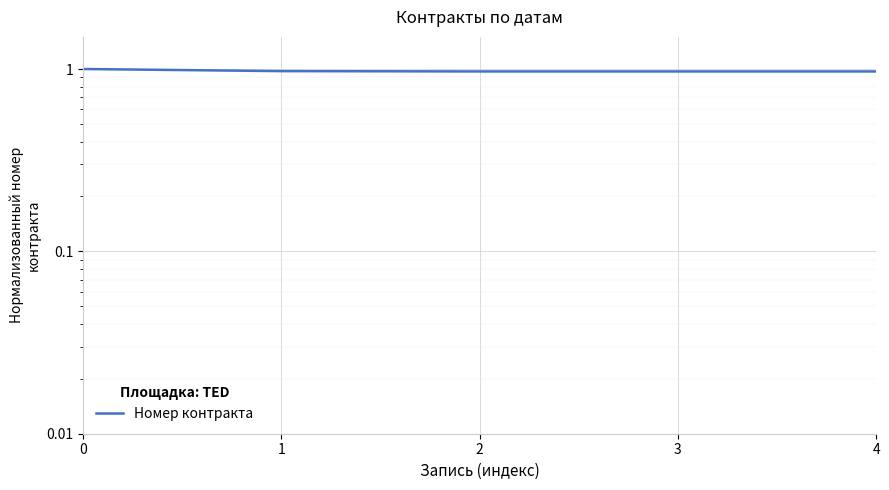

How many lines are shown in the chart?

1